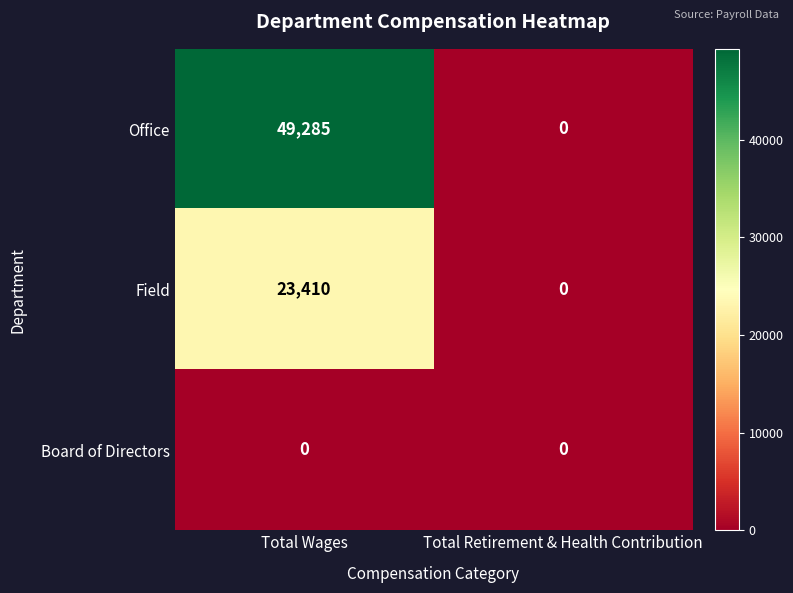

What is the total value across all series at Total Wages?

72695